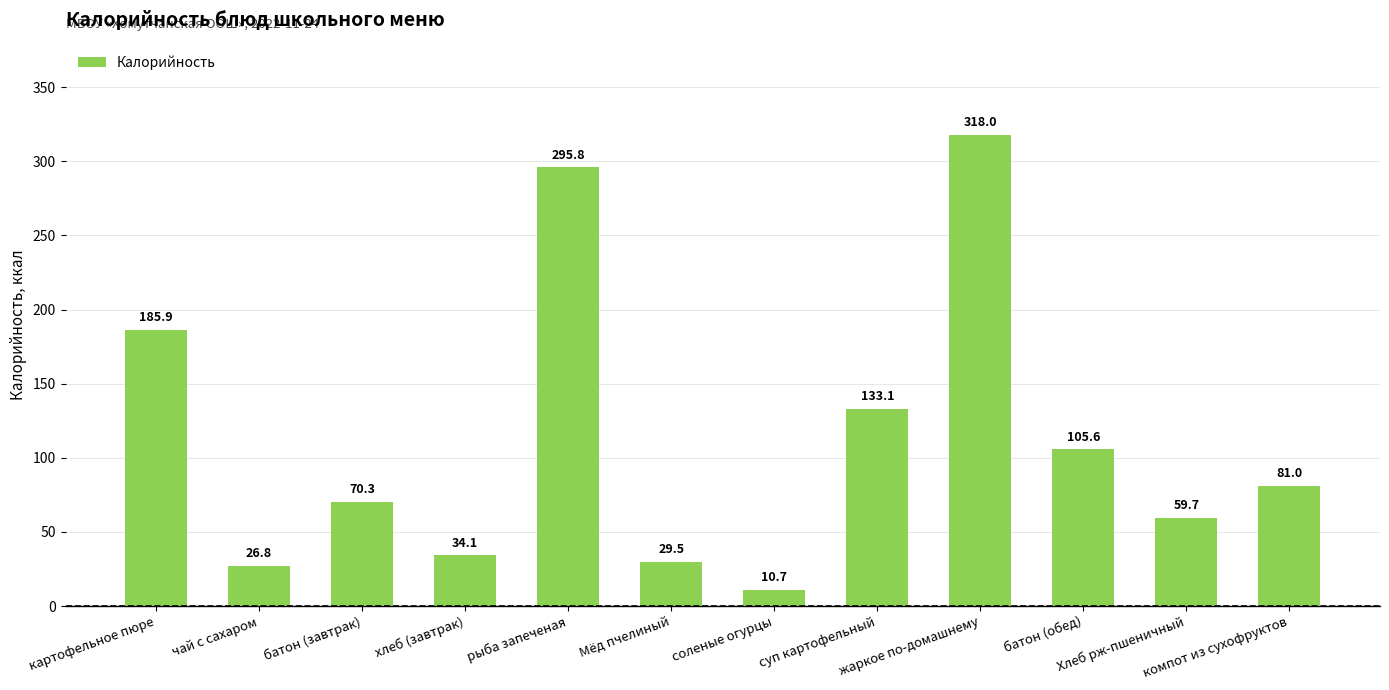

What is the smallest value displayed?

10.7